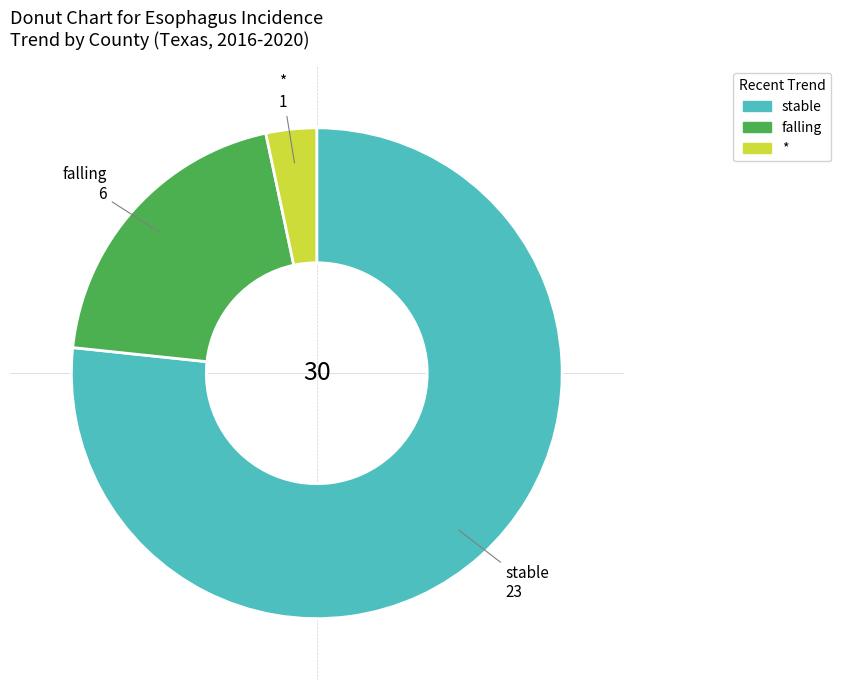

Does any single category account for the majority?

Yes